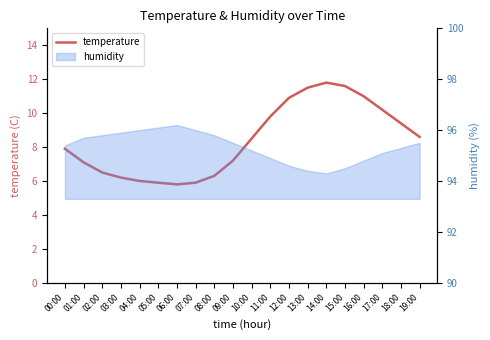

What value does the data have at 19:00?

8.6